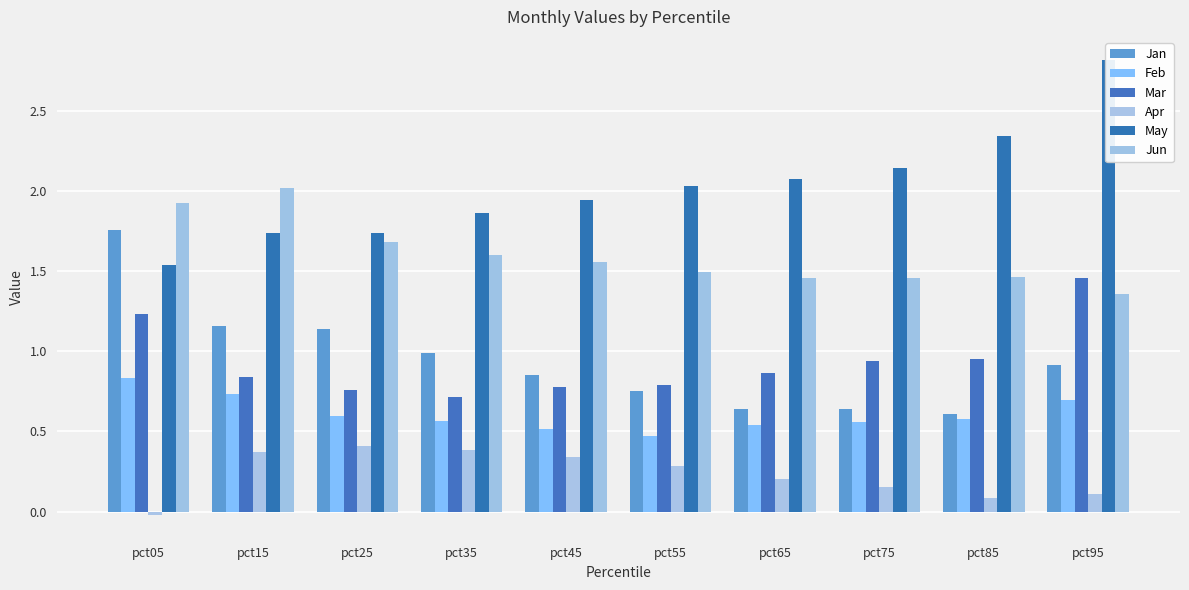

What is the difference between the Apr values at pct05 and pct75?

0.2